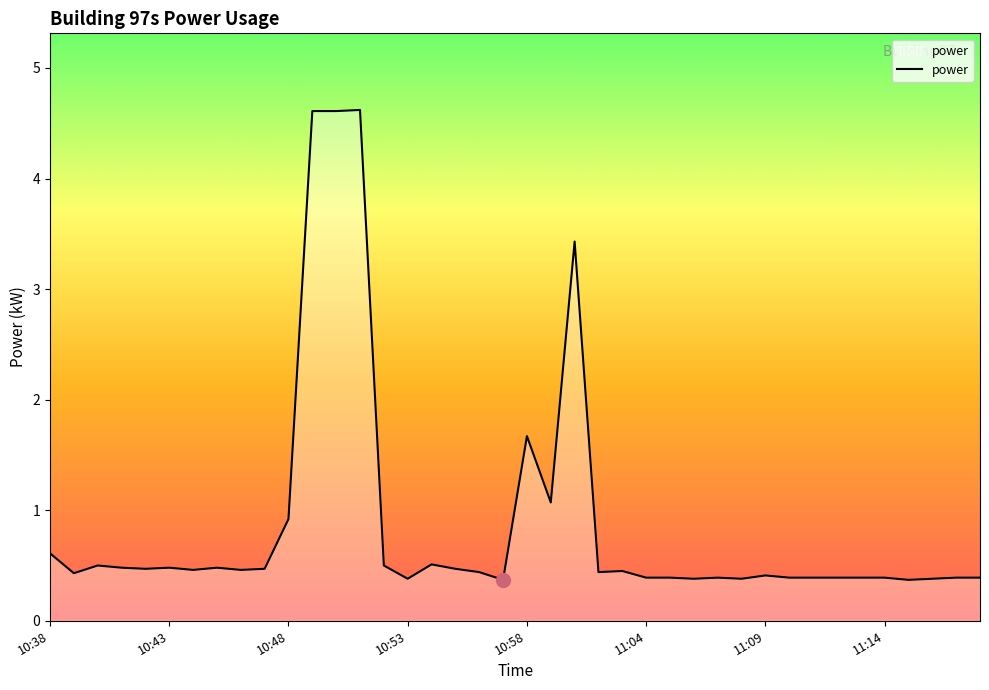

How many categories are shown in the chart?

40